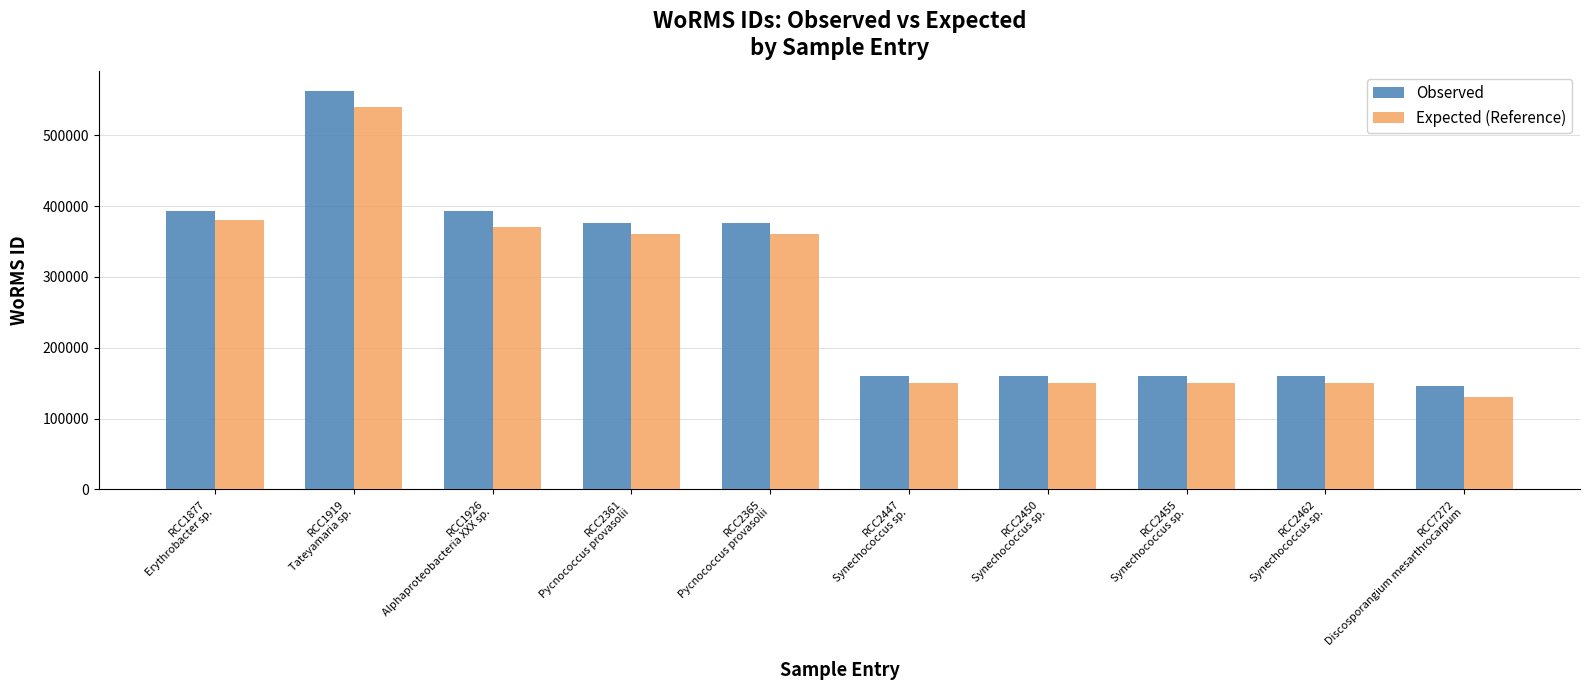

How many bars are there in total?

20